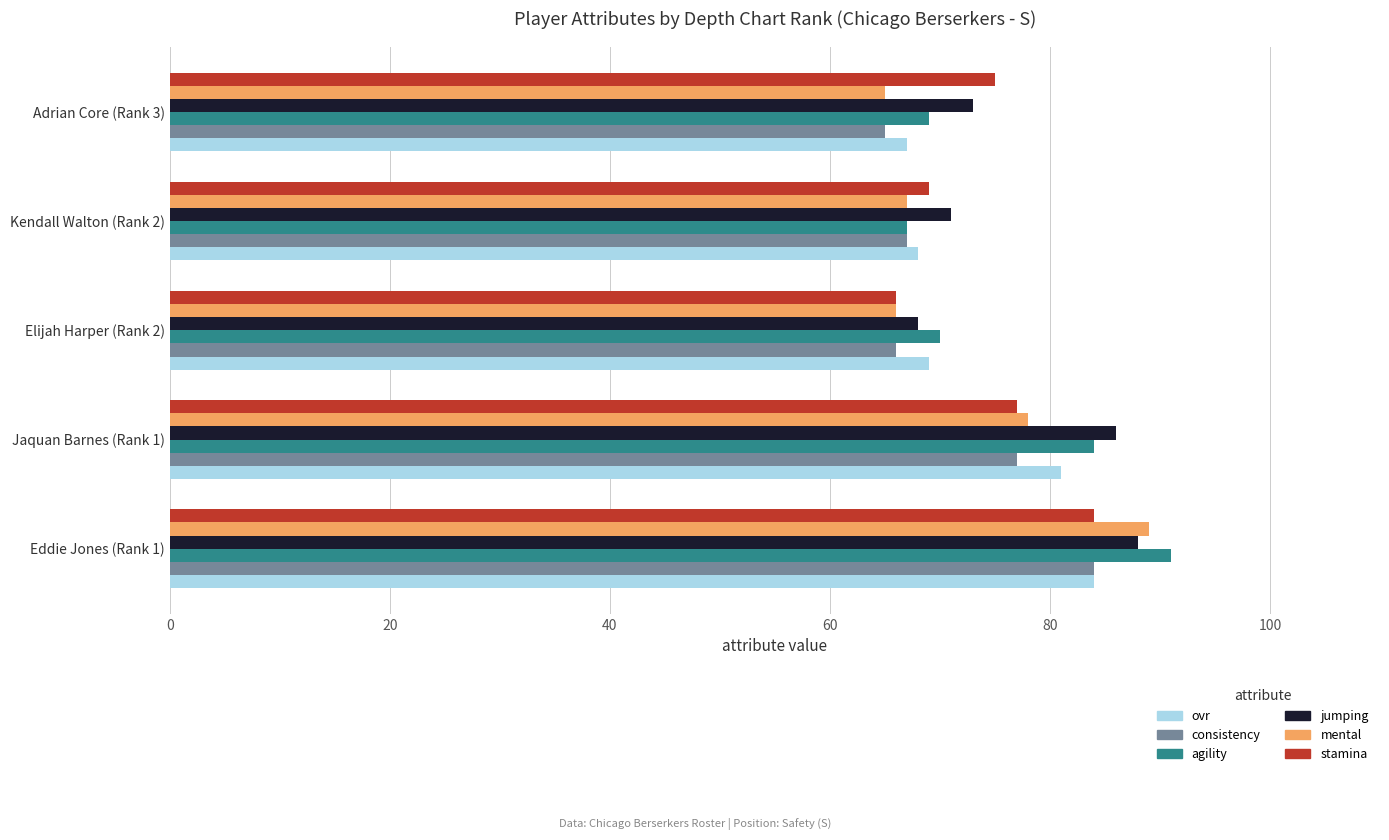

The value of ovr at Elijah Harper (Rank 2) is 29. True or false?

False